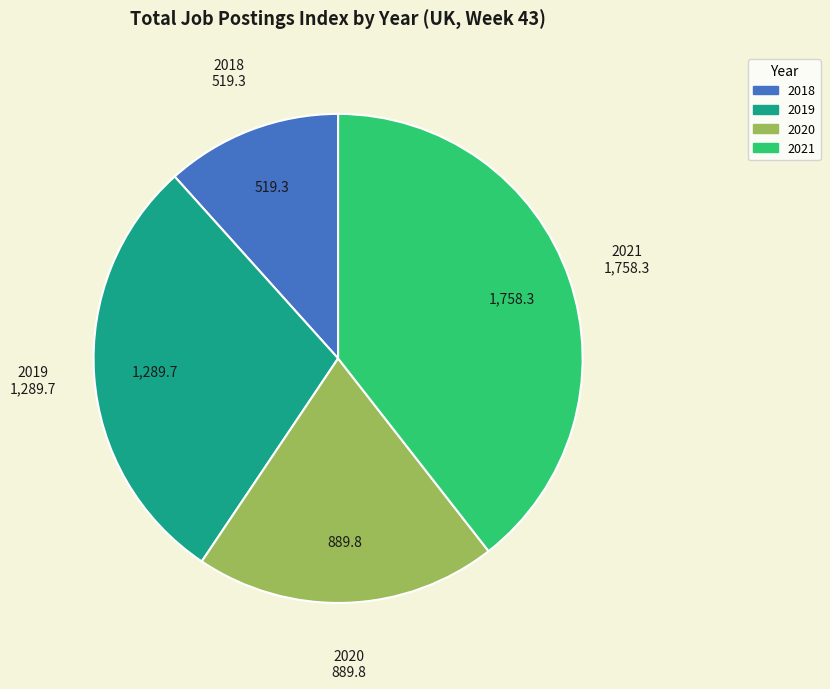

Which category has the biggest portion of the pie?

2021